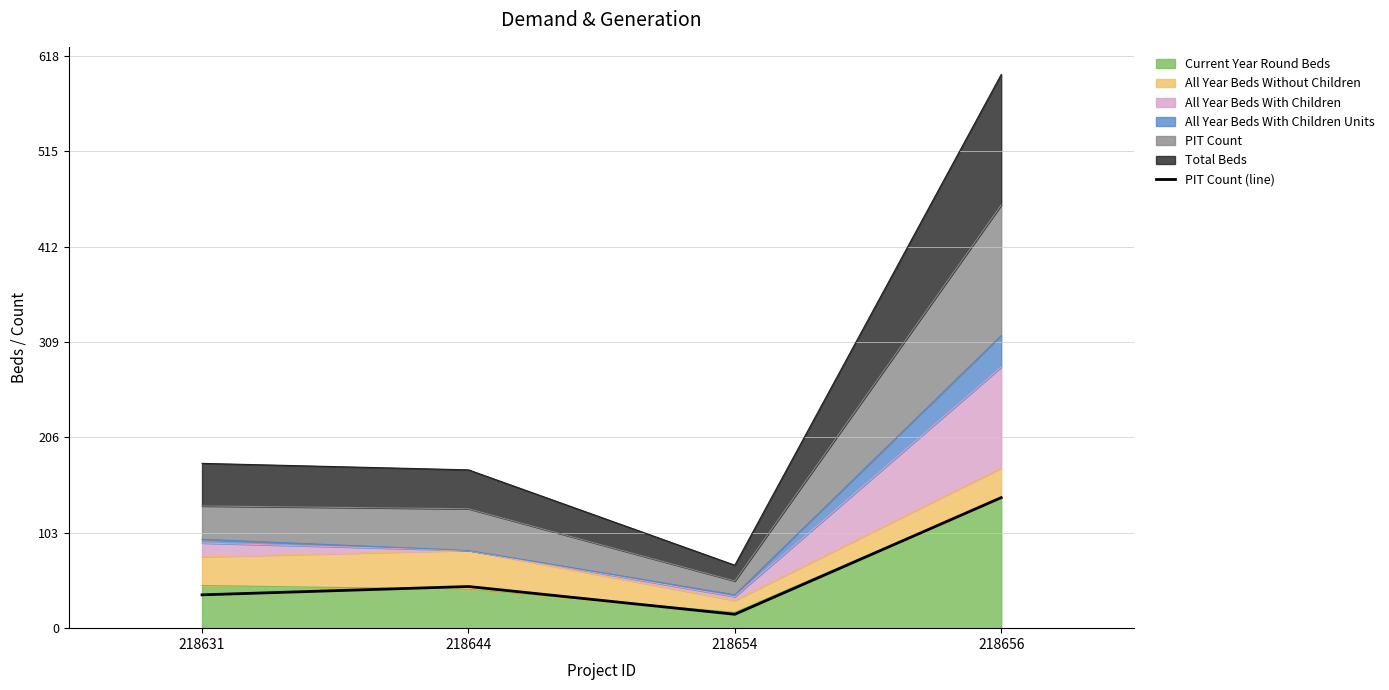

What value does the data have at 218656?

141